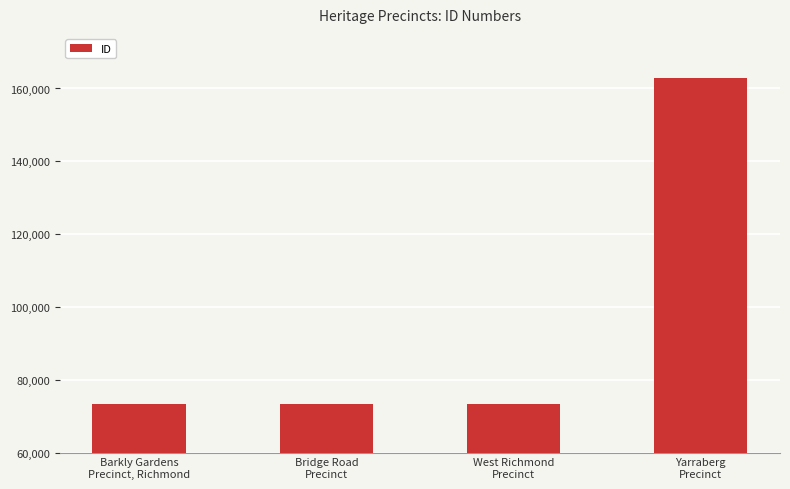

What is the smallest value displayed?

73424